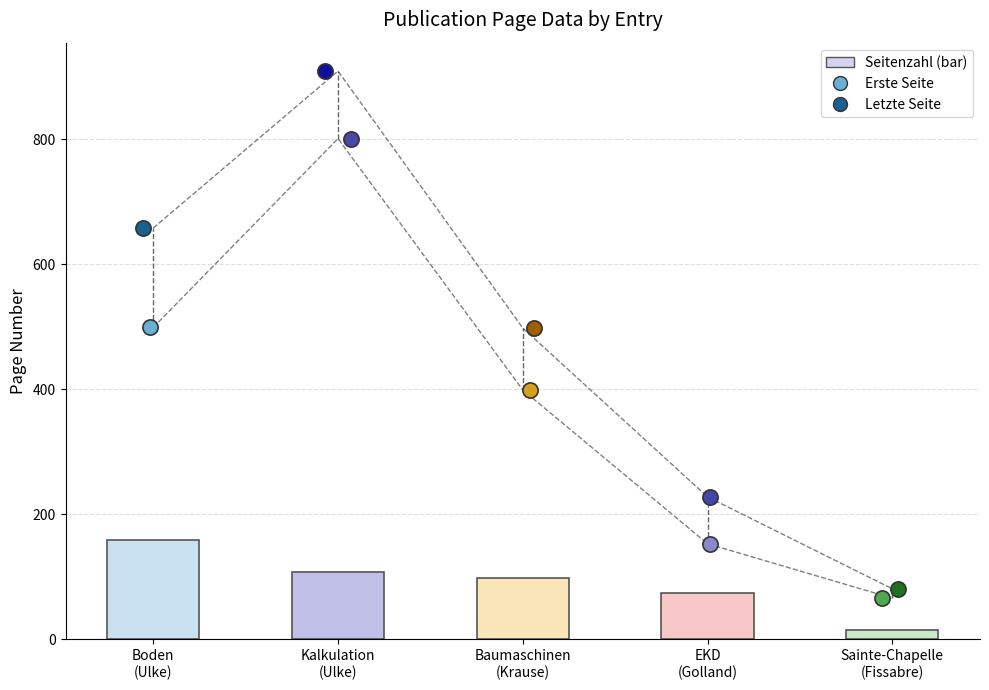

At how many categories does at least one series exceed 723?

1